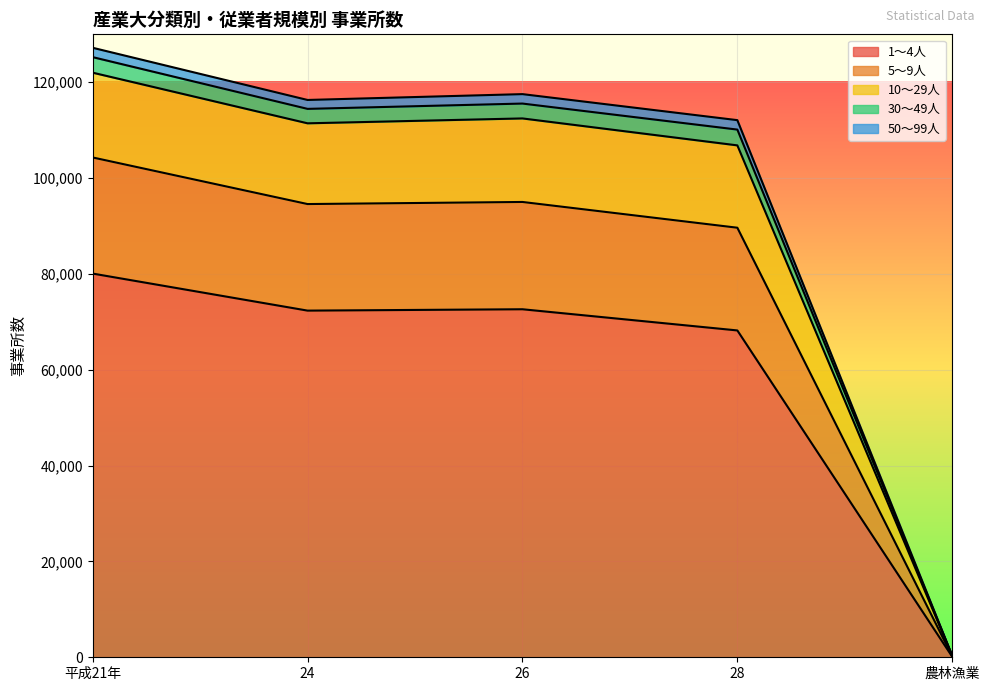

Which category has the highest value in the 1～4人 series?

平成21年